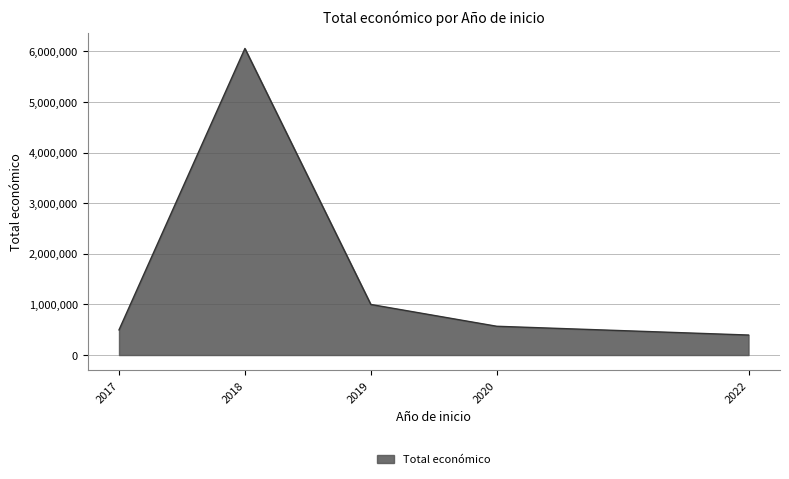

Between 2017 and 2022, which is larger?

2017